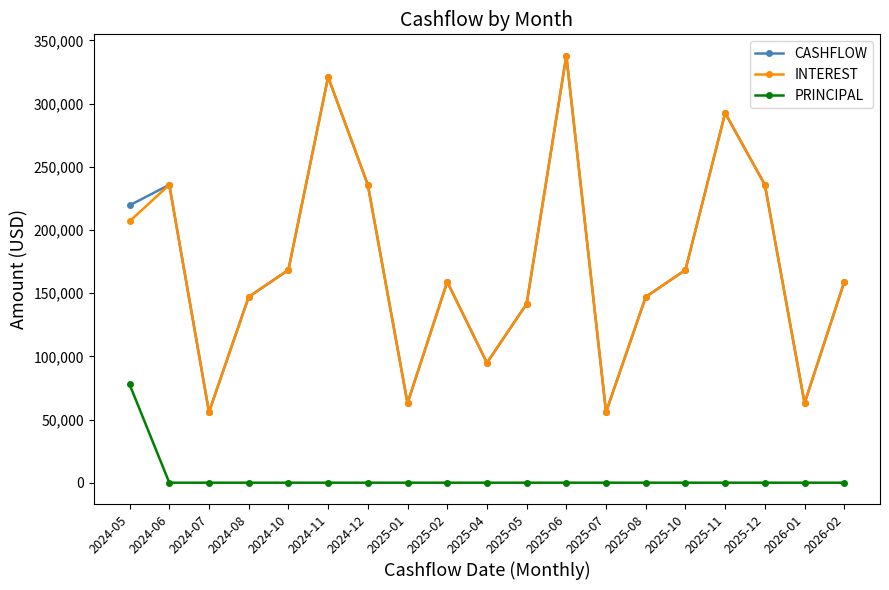

At which label does INTEREST reach its peak?

2025-06